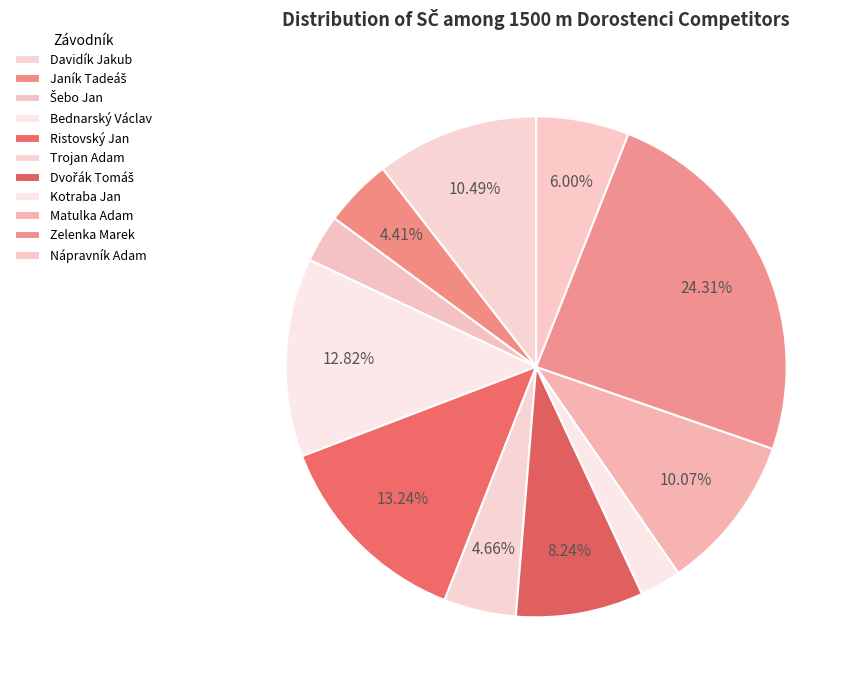

Is there a majority slice in this chart?

No